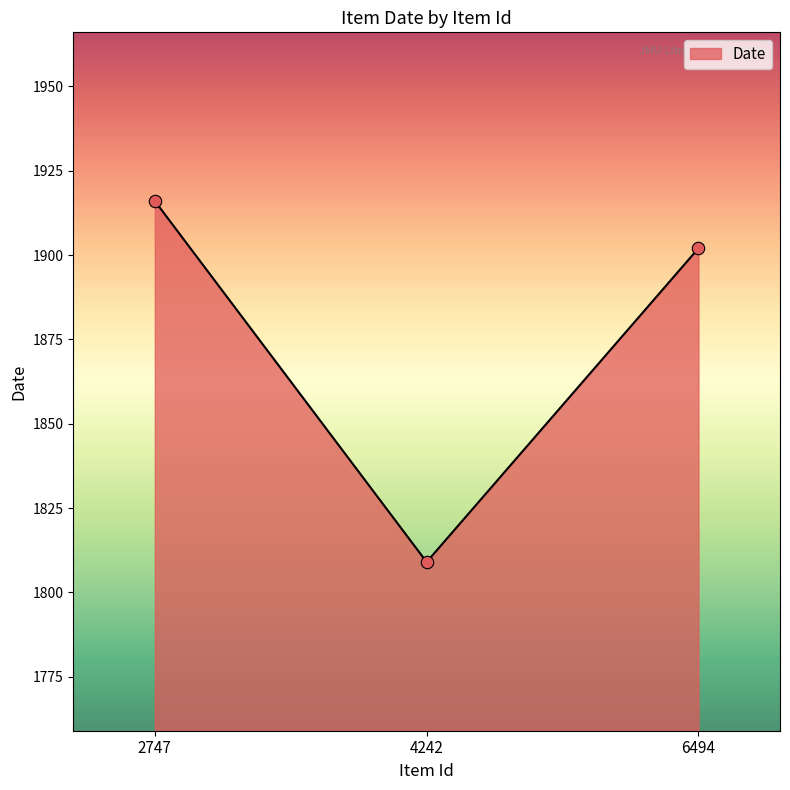

What is the ratio of the value at 6494 to the value at 4242?

1.1